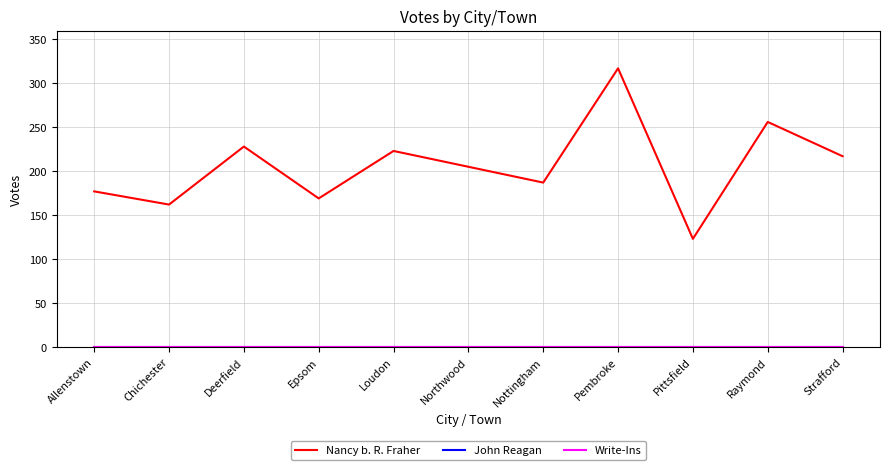

At Raymond, list the series in order from smallest to largest.

John Reagan, Write-Ins, Nancy b. R. Fraher